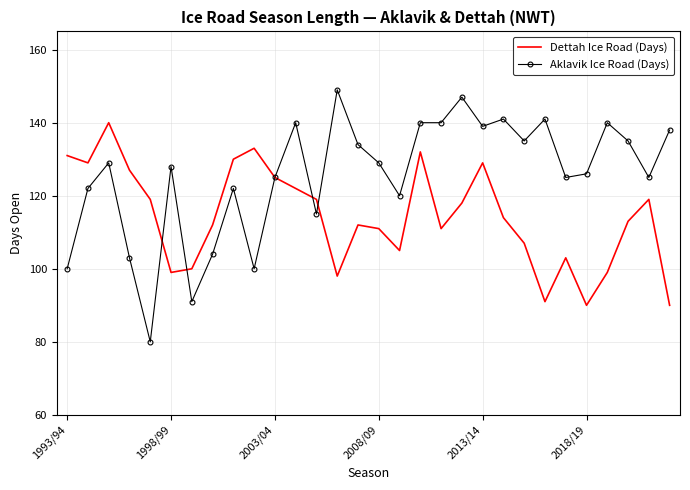

What are all the series names shown in the legend?

Dettah Ice Road (Days), Aklavik Ice Road (Days)